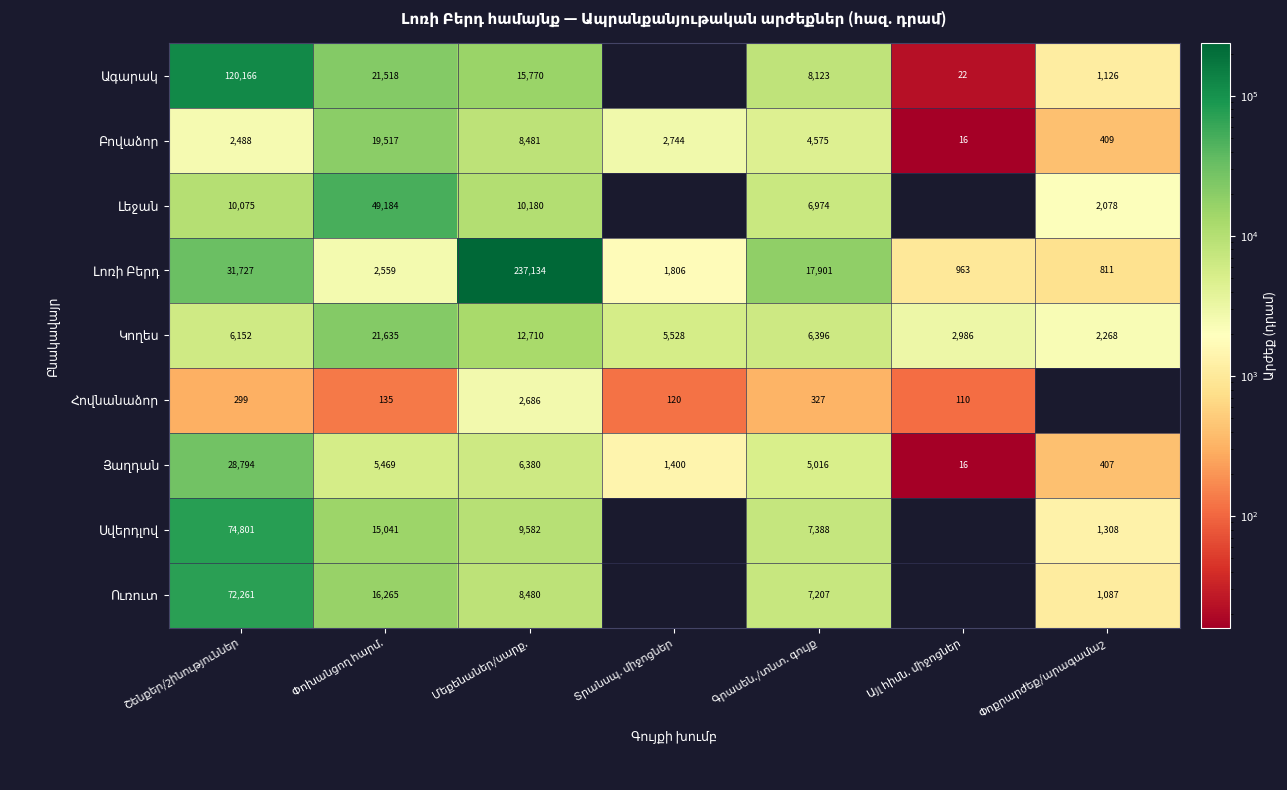

List the labels in order of Ագարակ value, smallest first.

Տրանսպ. միջոցներ, Այլ հիմն. միջոցներ, Փոքրարժեք/արագամաշ, Գրասեն./տնտ. գույք, Մեքենաներ/սարք., Փոխանցող հարմ., Շենքեր/շինություններ